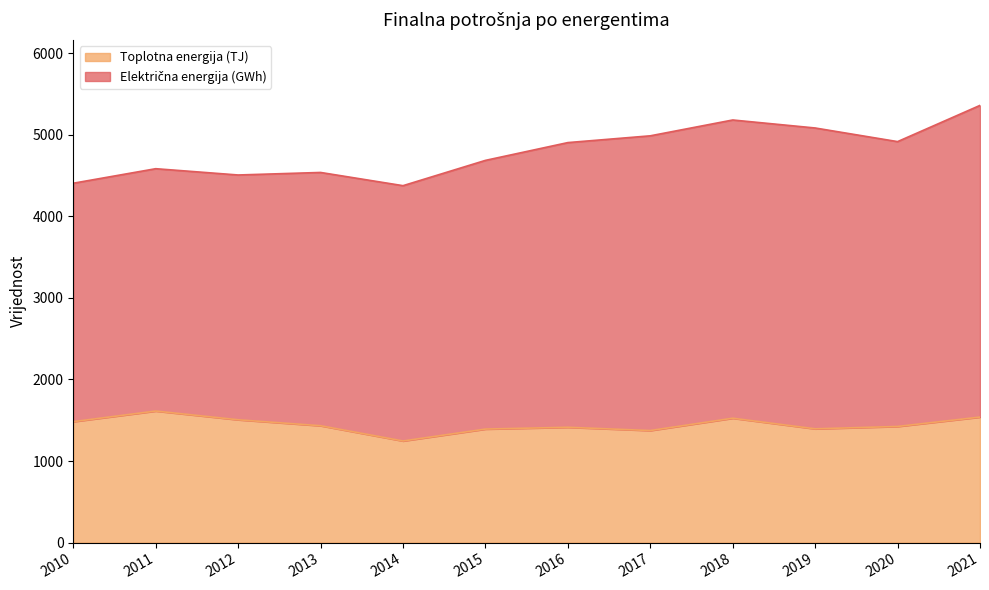

At which category does the data reach its first local peak?

2011